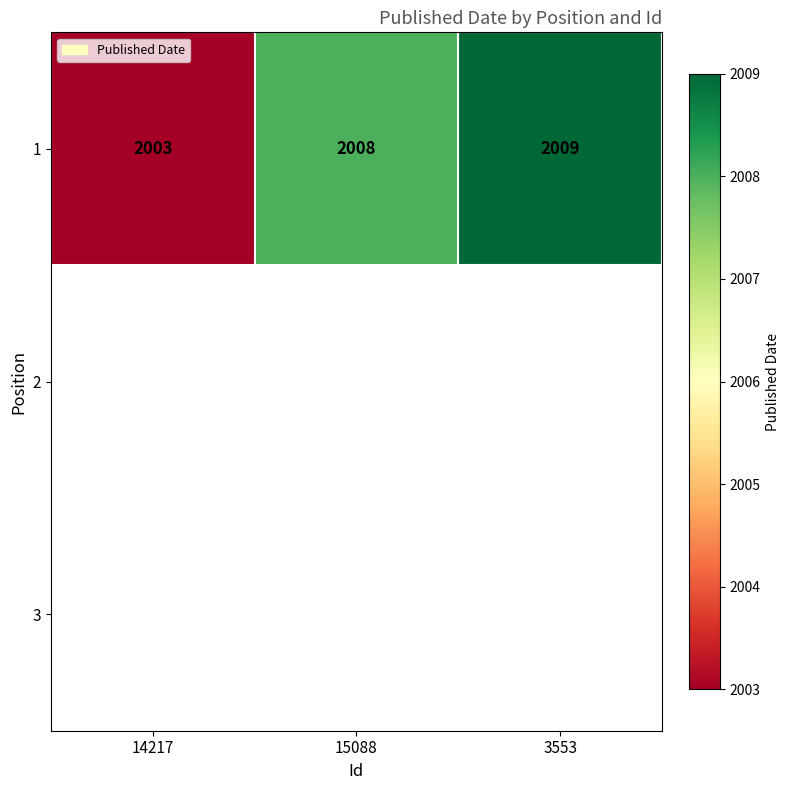

Is it true that 1 equals 2008 at 15088?

True